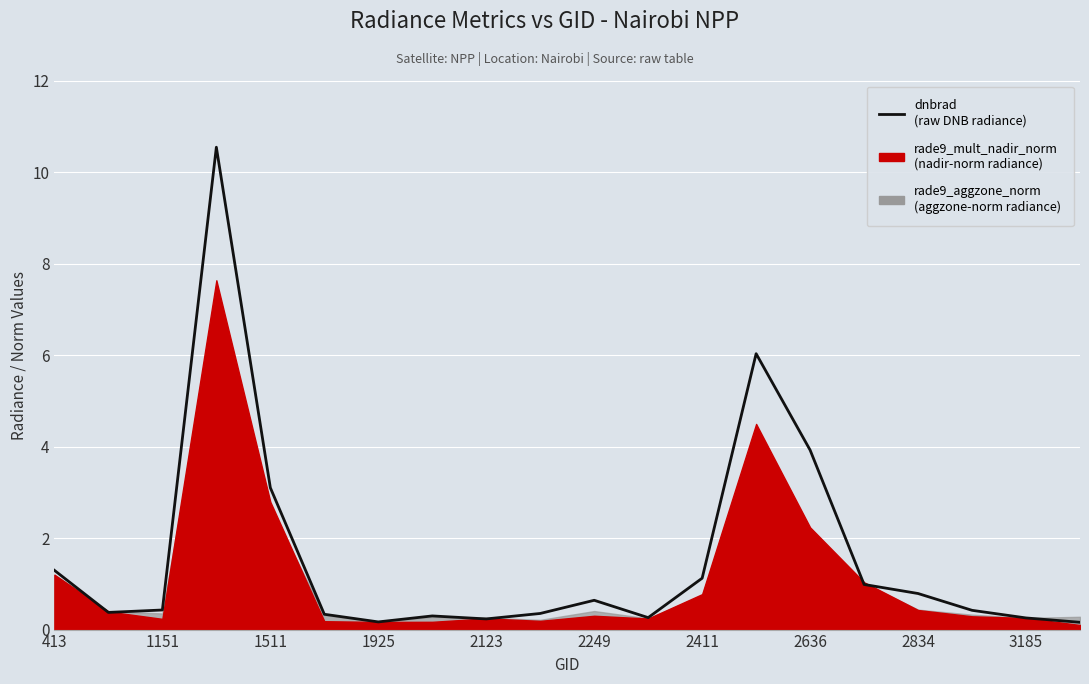

Reading left to right, extract all data points from this chart.

1.3	0.4	0.4	10.5	3.1	0.3	0.2	0.3	0.2	0.4	0.6	0.3	1.1	6.0	3.9	1.0	0.8	0.4	0.3	0.2